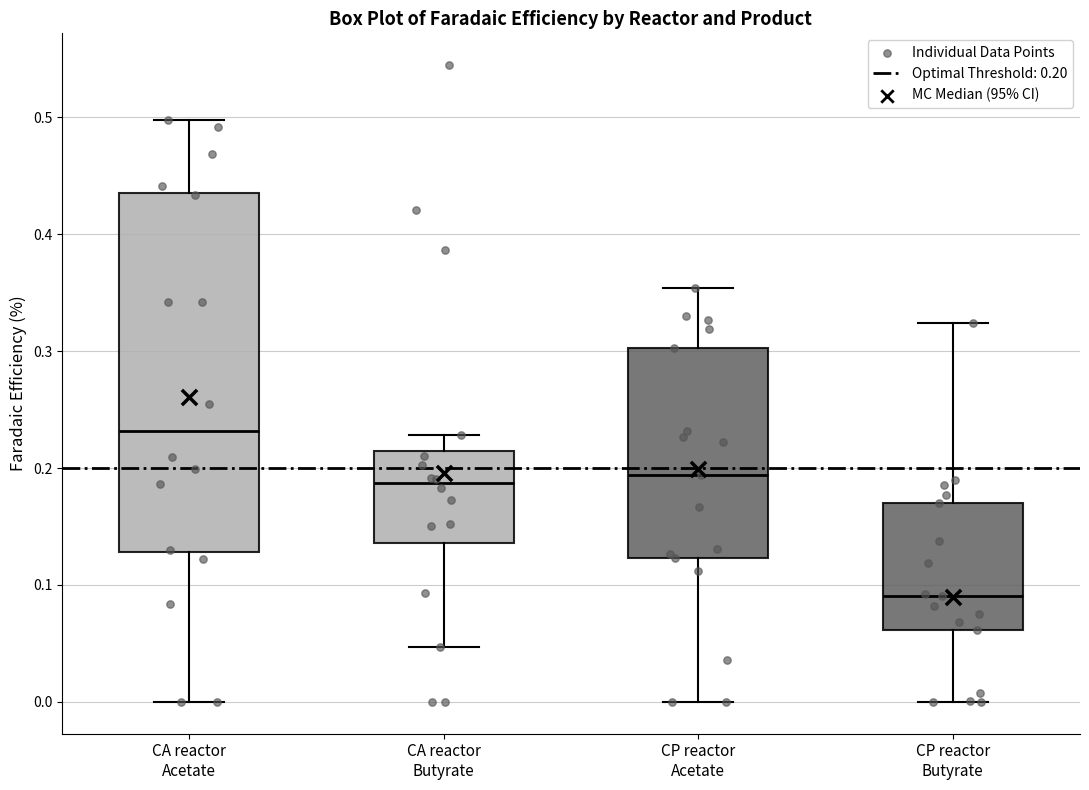

Which box has the highest median line?

CA reactor Acetate